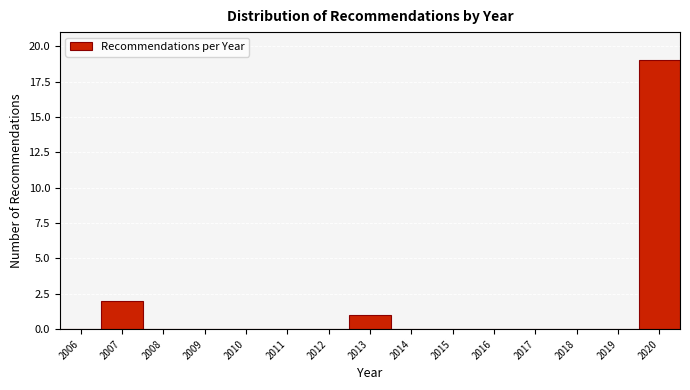

Reading right to left, what are all the values shown in this chart?

2020=19	2019=0	2018=0	2017=0	2016=0	2015=0	2014=0	2013=1	2012=0	2011=0	2010=0	2009=0	2008=0	2007=2	2006=0